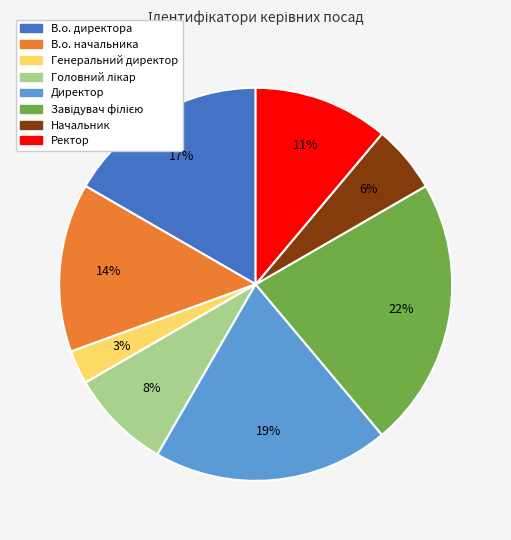

Does Ректор account for over 50% of the chart?

No